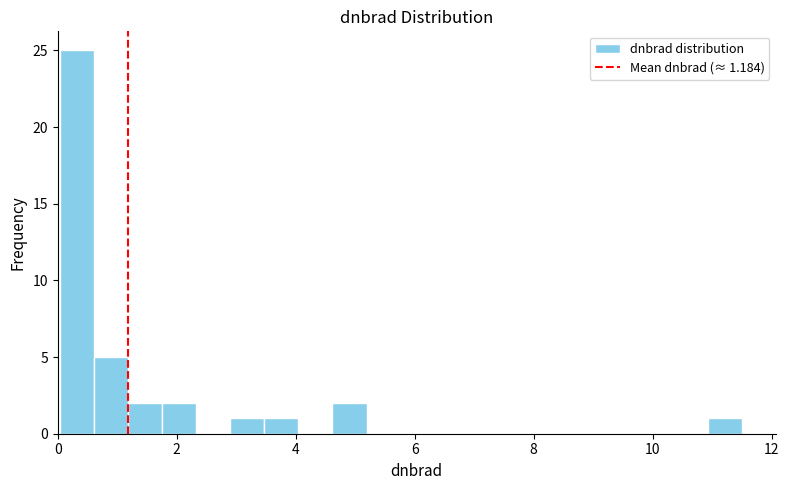

Read against the x-axis, roughly where is the centre of the tallest bar?

0.4